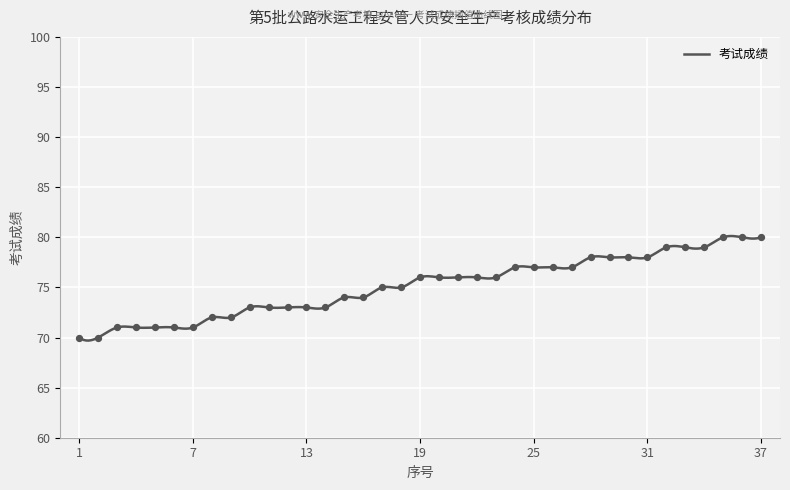

Between 30 and 21, which is larger?

30